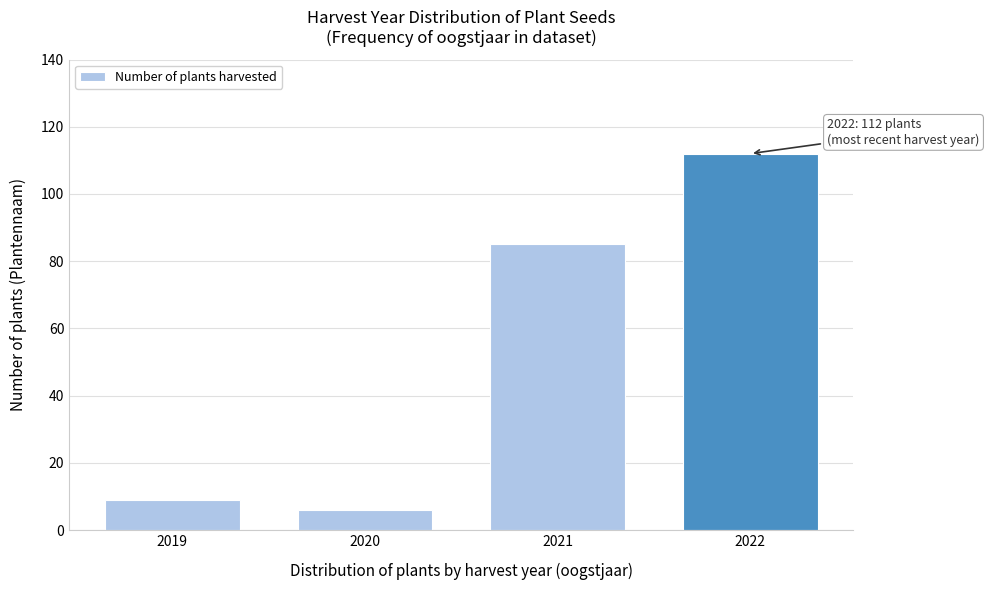

Reading left to right, what are all the values shown in this chart?

9	6	85	112